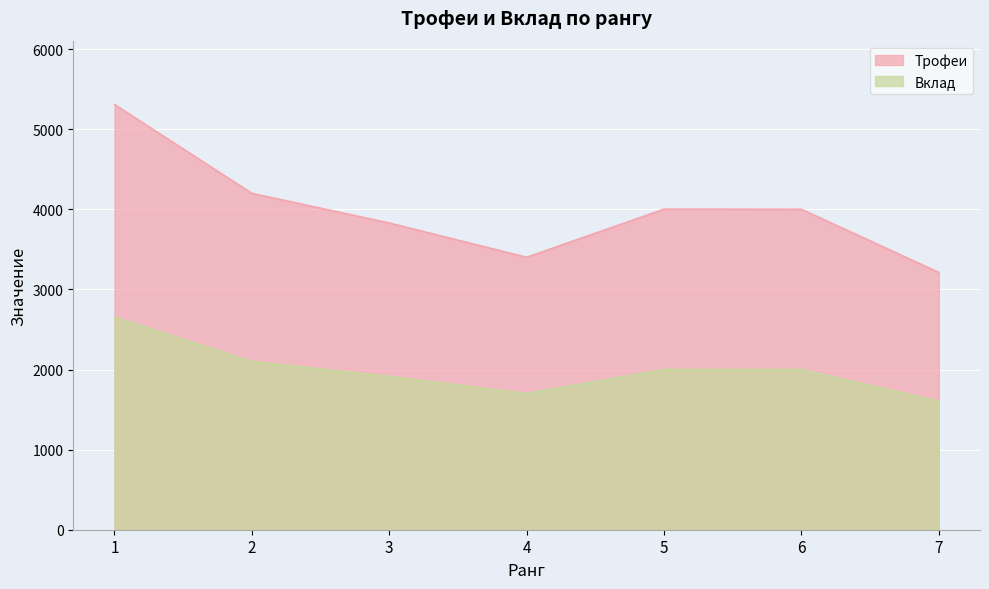

Is the value of Вклад at 7 greater than the value of Трофеи at 3?

No